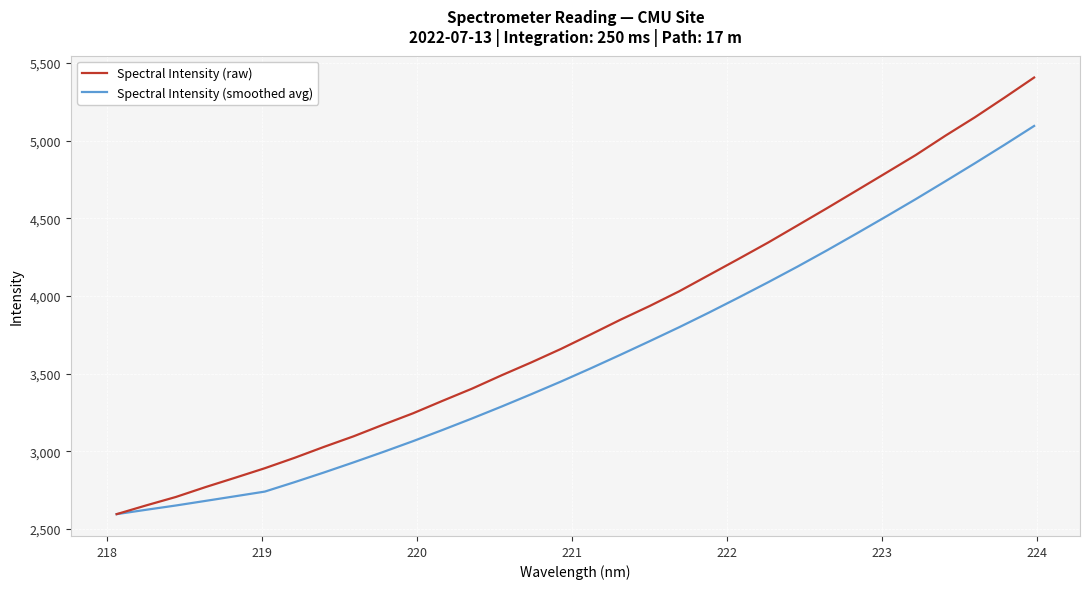

Rank the series by their average value, from highest to lowest.

Spectral Intensity (raw), Spectral Intensity (smoothed avg)